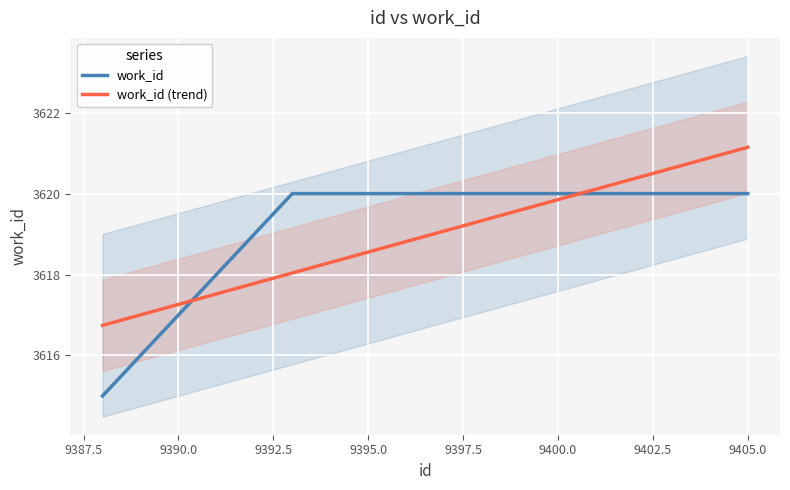

Is this an area chart (filled region under the line)?

No